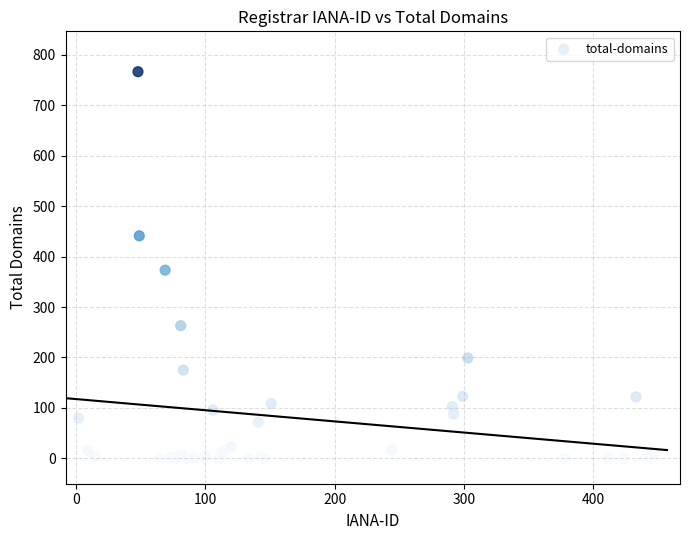

What Y value in the scatter plot is closest to 383?

373